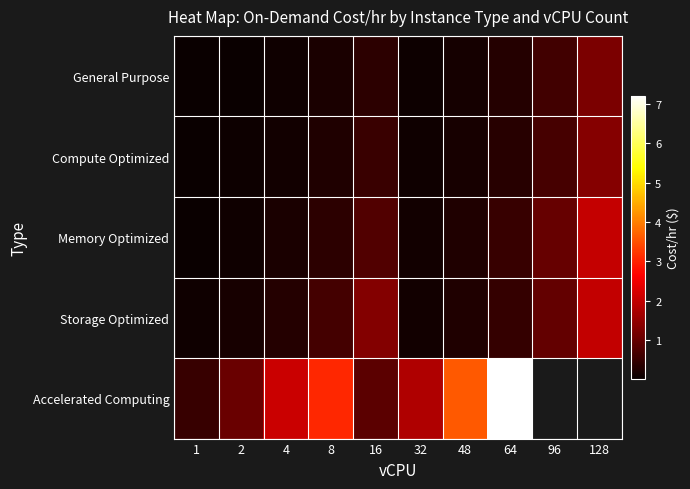

What is the highest value of the Memory Optimized series?

2.0